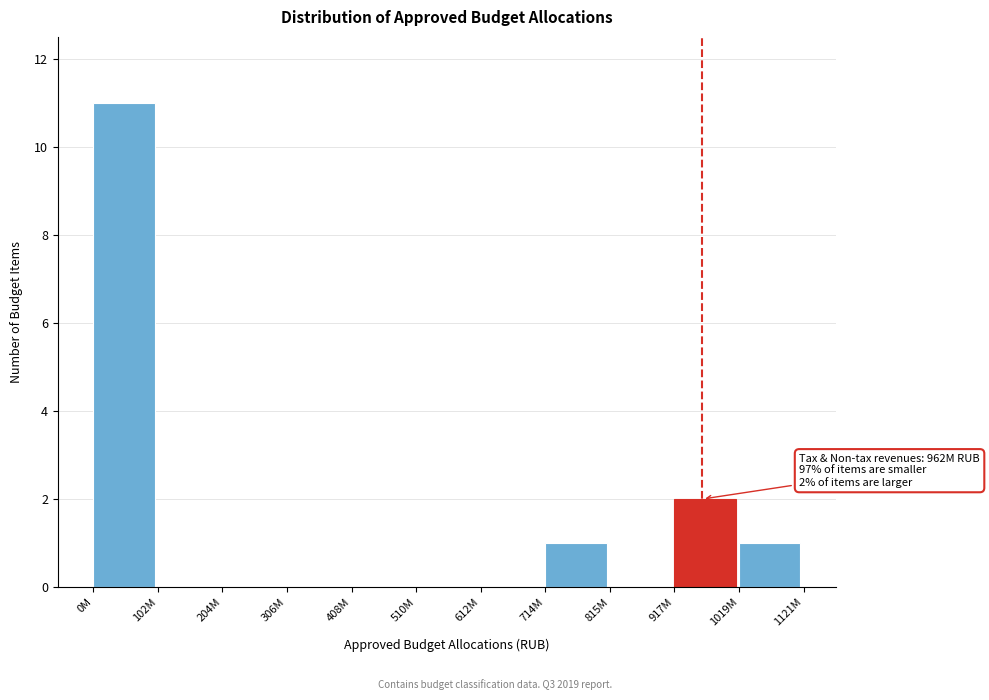

Reading right to left, extract all data points from this chart.

1019M=1	917M=2	815M=0	714M=1	612M=0	510M=0	408M=0	306M=0	204M=0	102M=0	0M=11